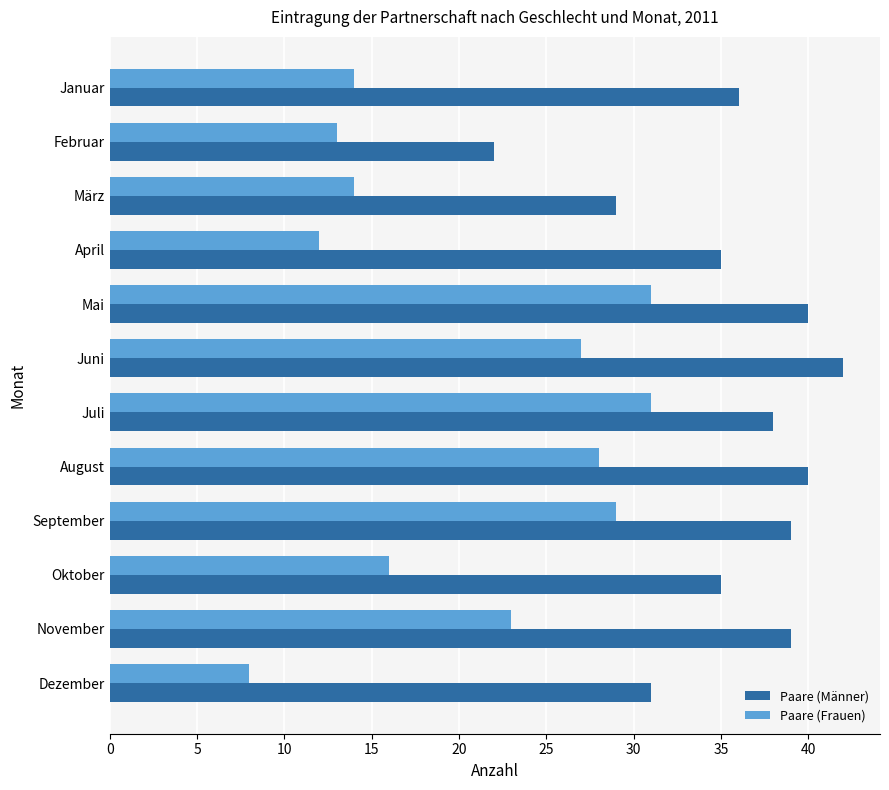

What is the sum of all Paare (Frauen) values?

246